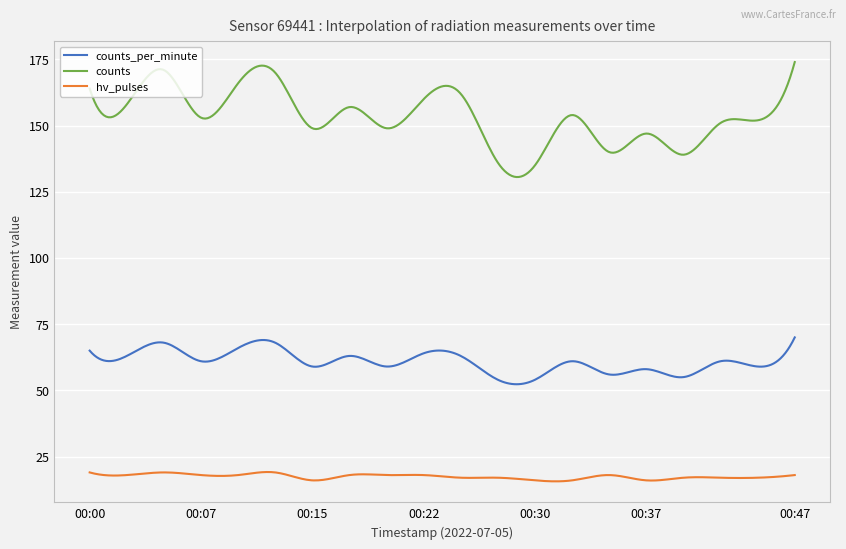

Rank the series by their maximum value, from lowest to highest.

hv_pulses, counts_per_minute, counts